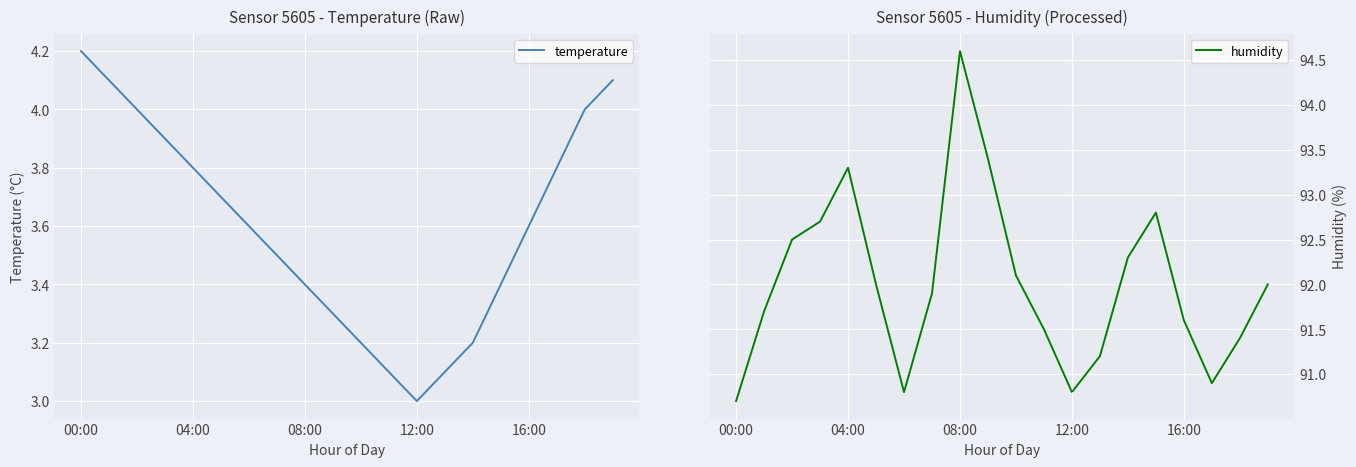

What is the average value of the temperature series?

3.6